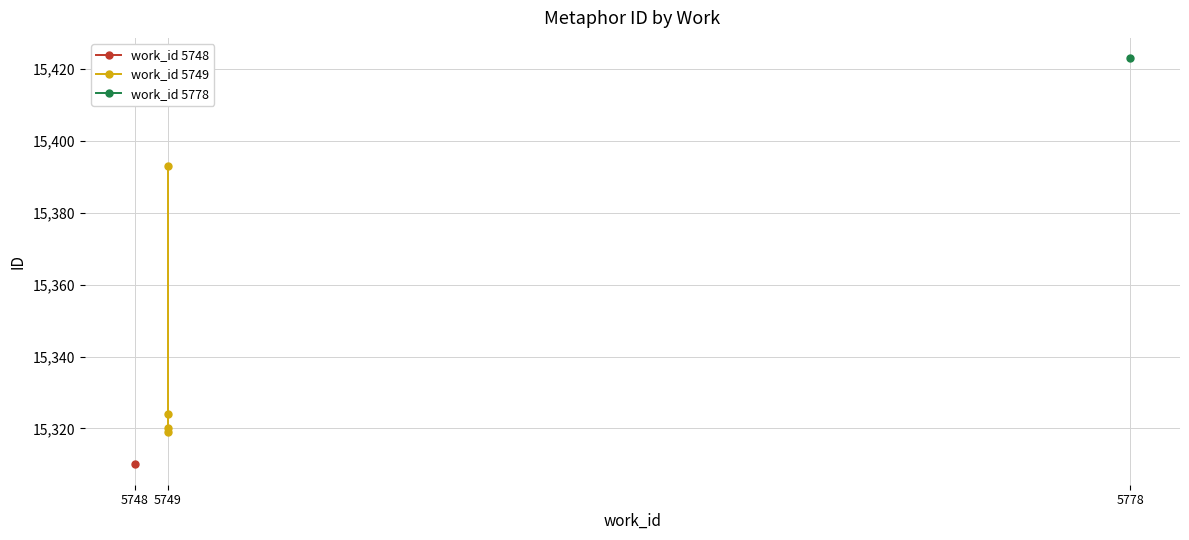

What is the difference between the second highest and minimum values?

5